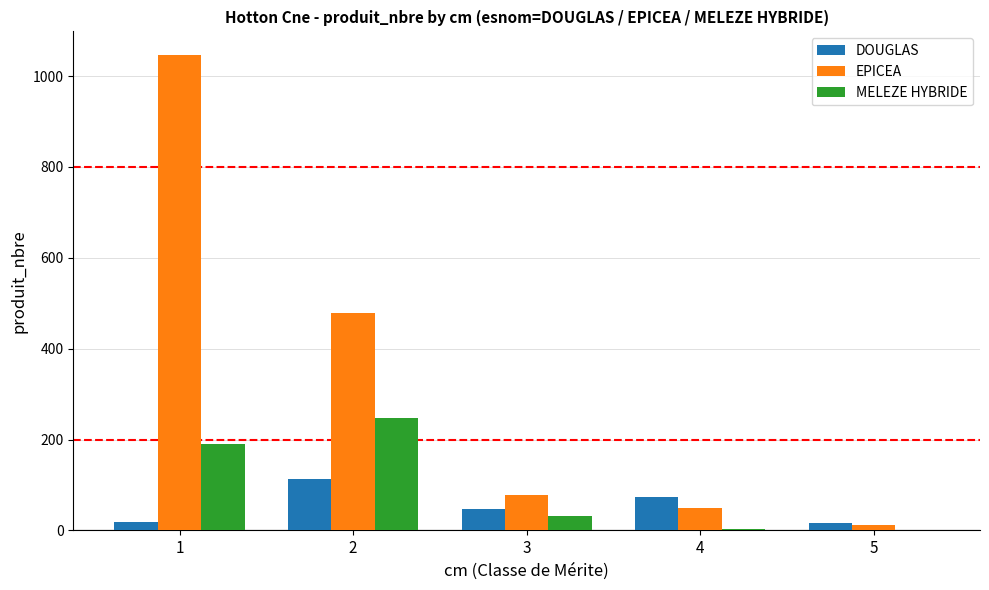

How many categories are shown in the chart?

5